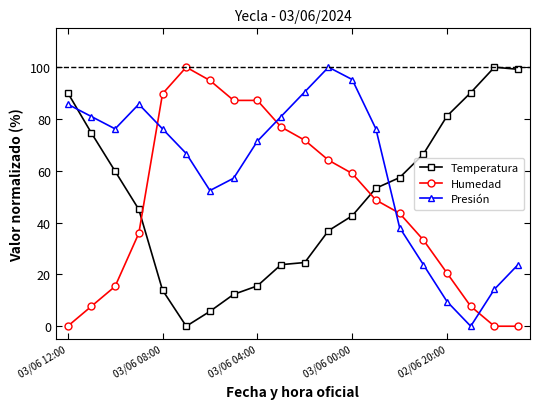

True or false: Temperatura and Humedad intersect in this chart.

True